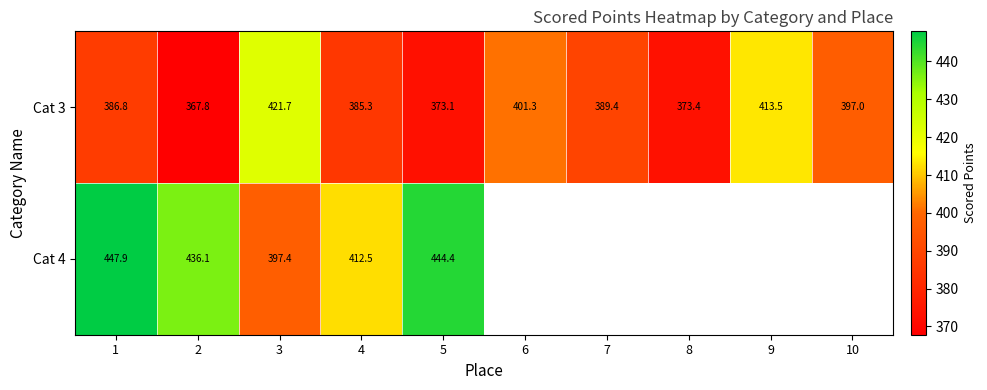

Is the value of Cat 4 at 2 greater than the value of Cat 3 at 3?

Yes